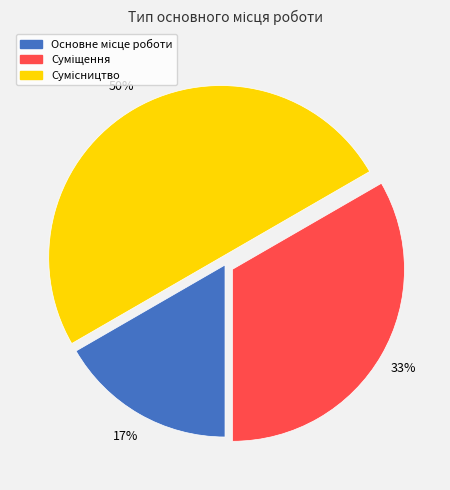

To the nearest percent, what is the average slice percentage?

33%